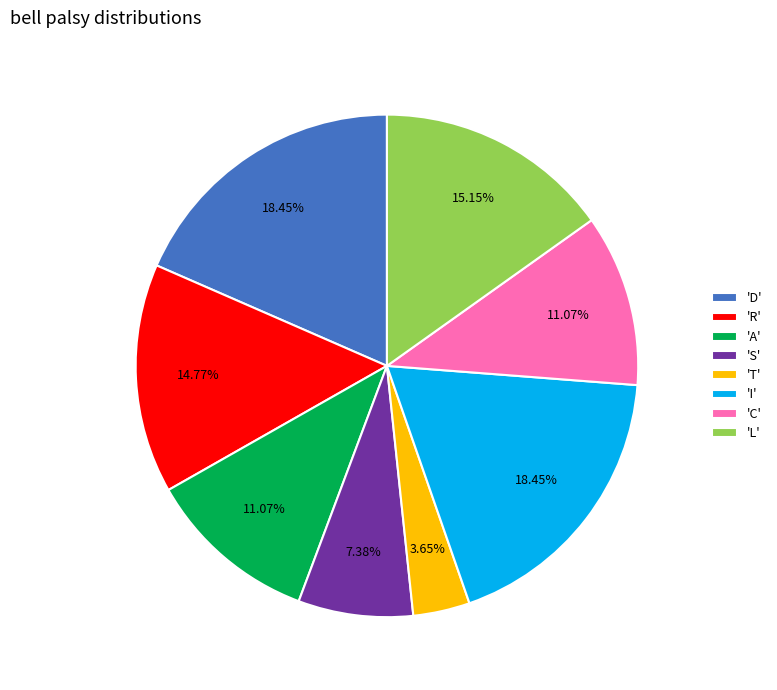

Do 'R' and 'D' together represent more than half of the pie?

No